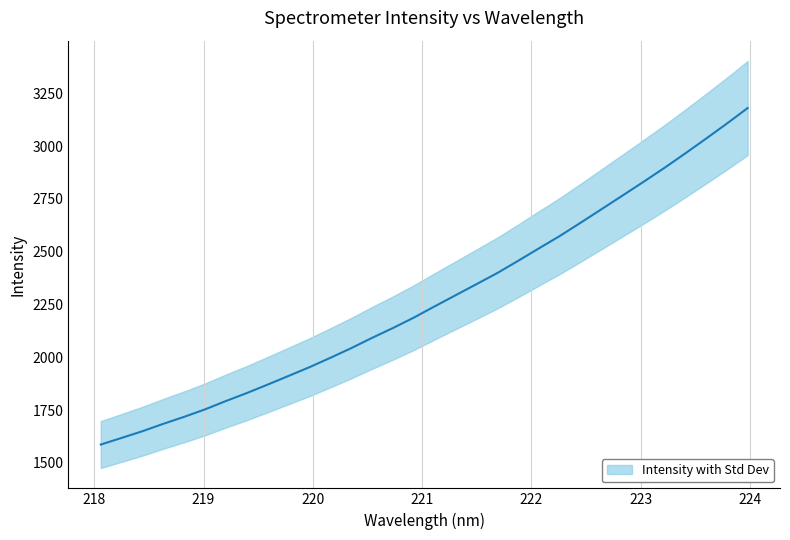

What is the value of the 12th point from the left?

1998.2